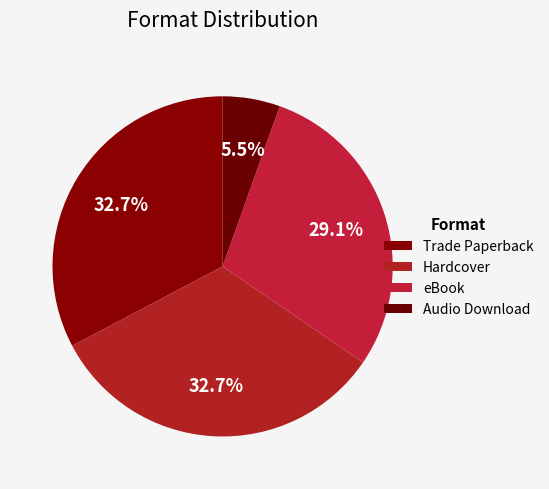

The Hardcover slice represents 33% of the pie. True or false?

True